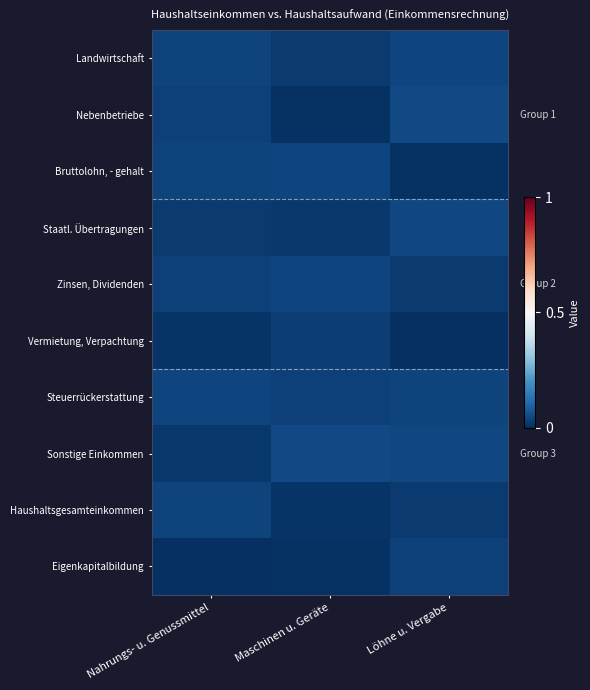

List the series in order of their peak value, highest first.

Nebenbetriebe, Sonstige Einkommen, Staatl. Übertragungen, Landwirtschaft, Steuerrückerstattung, Zinsen, Dividenden, Bruttolohn, - gehalt, Haushaltsgesamteinkommen, Eigenkapitalbildung, Vermietung, Verpachtung